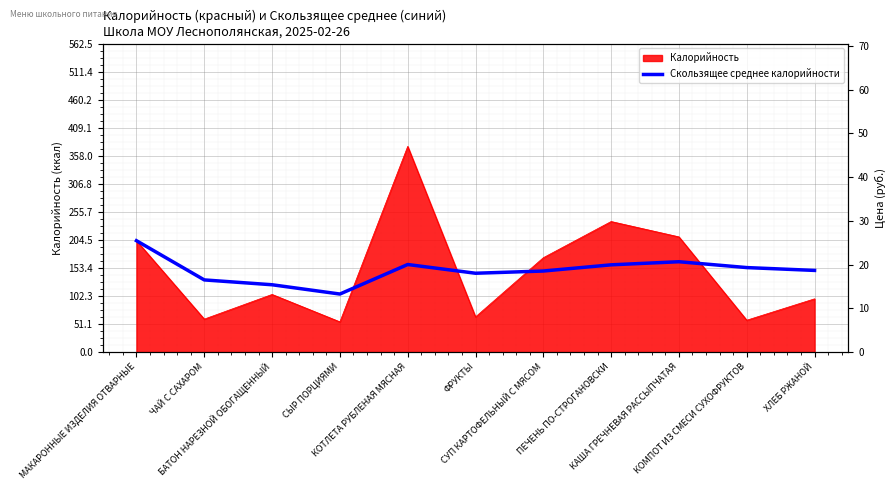

Between ХЛЕБ РЖАНОЙ and КАША ГРЕЧНЕВАЯ РАССЫПЧАТАЯ, which is larger?

КАША ГРЕЧНЕВАЯ РАССЫПЧАТАЯ